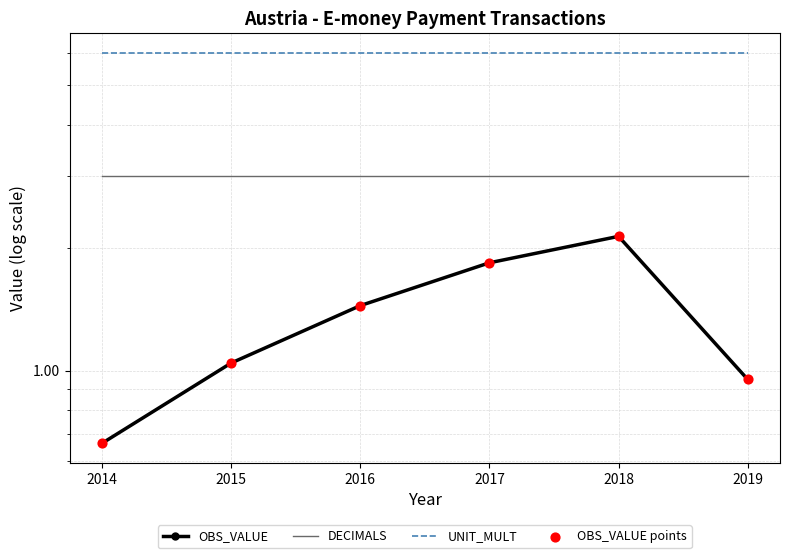

Which series has the largest Y range (max minus min)?

OBS_VALUE